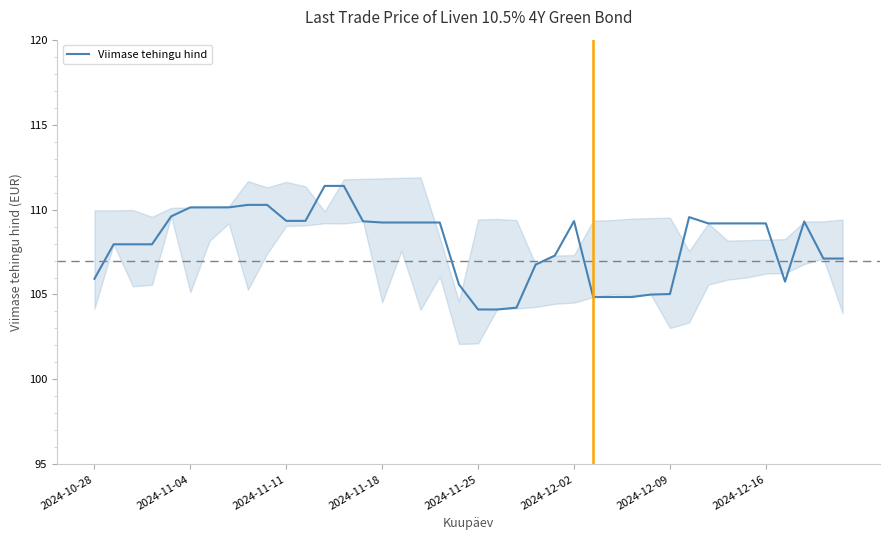

What is the highest value of the Viimase tehingu hind series?

111.4